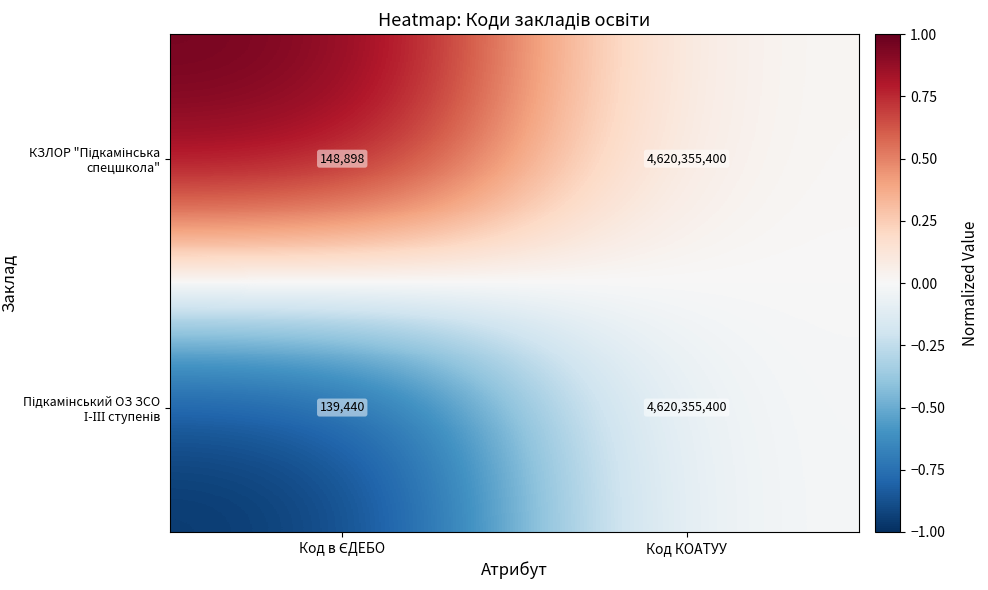

How many distinct data groups are displayed?

2